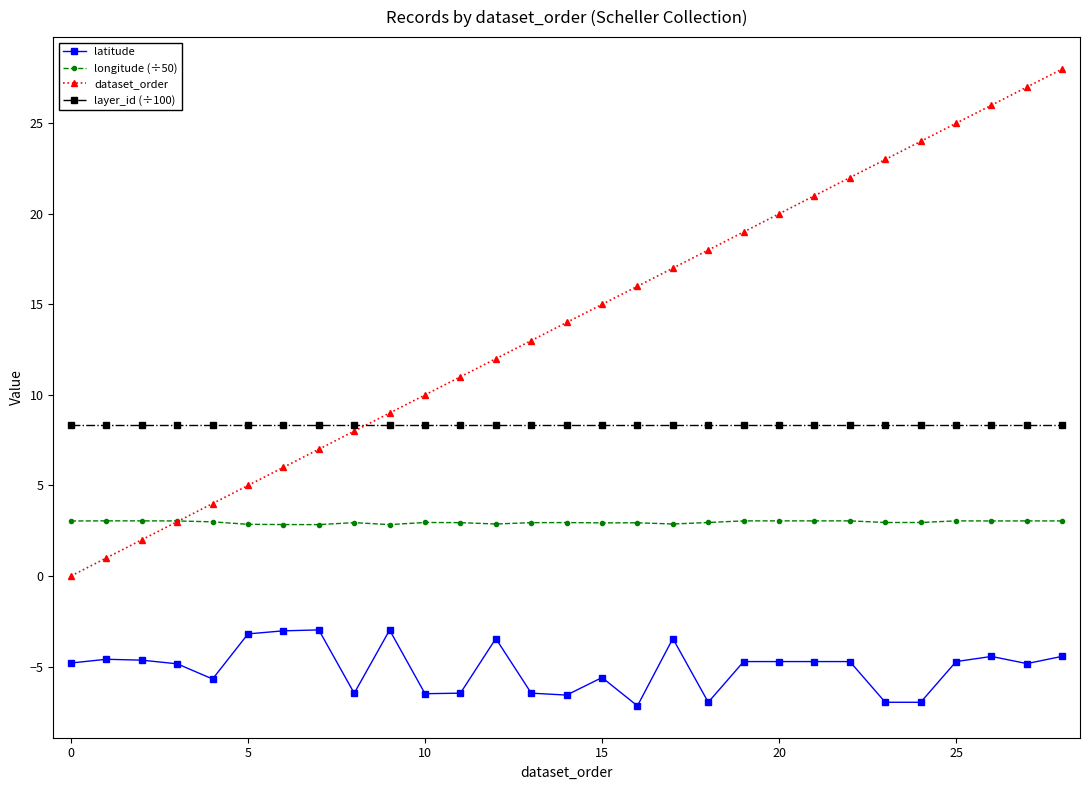

True or false: latitude and dataset_order intersect in this chart.

False